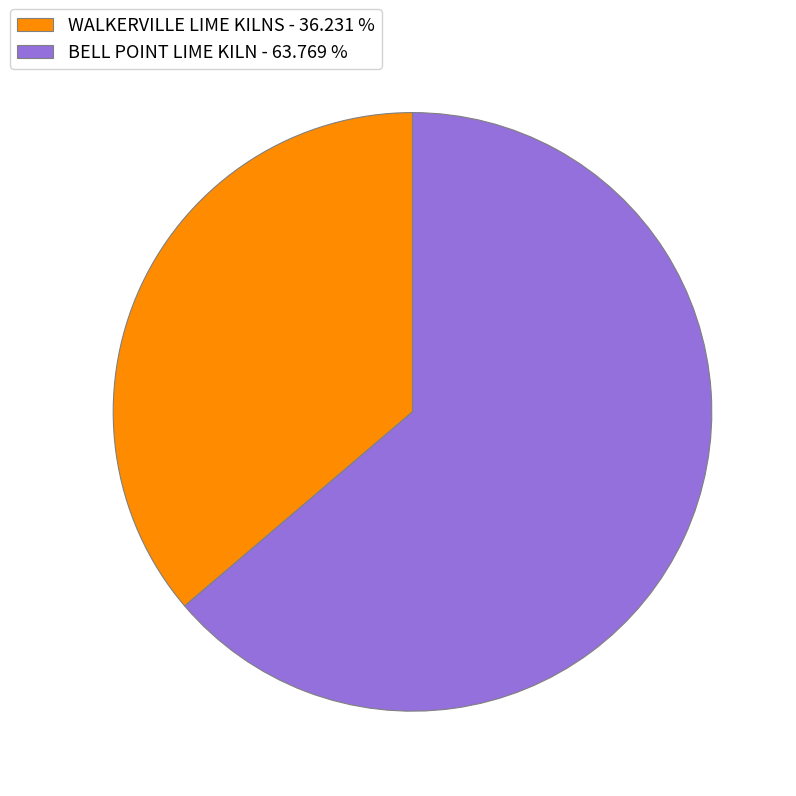

Which has a higher value, BELL POINT LIME KILN - 63.769 % or WALKERVILLE LIME KILNS - 36.231 %?

BELL POINT LIME KILN - 63.769 %